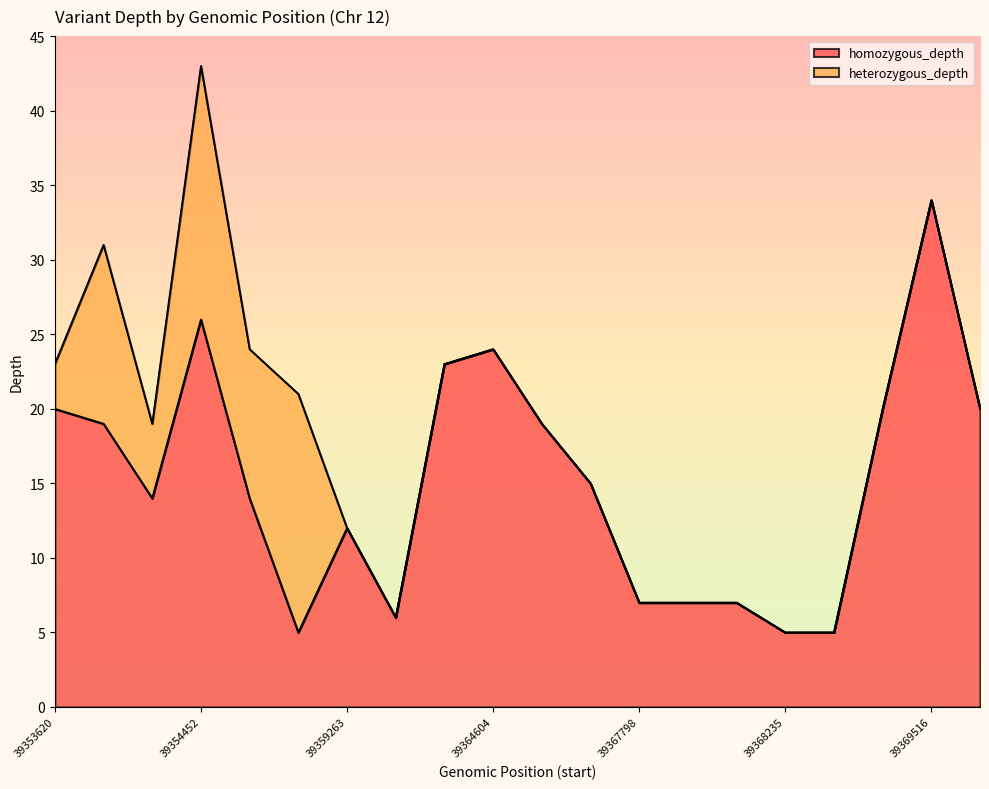

What is the difference between the maximum and second lowest values?

29